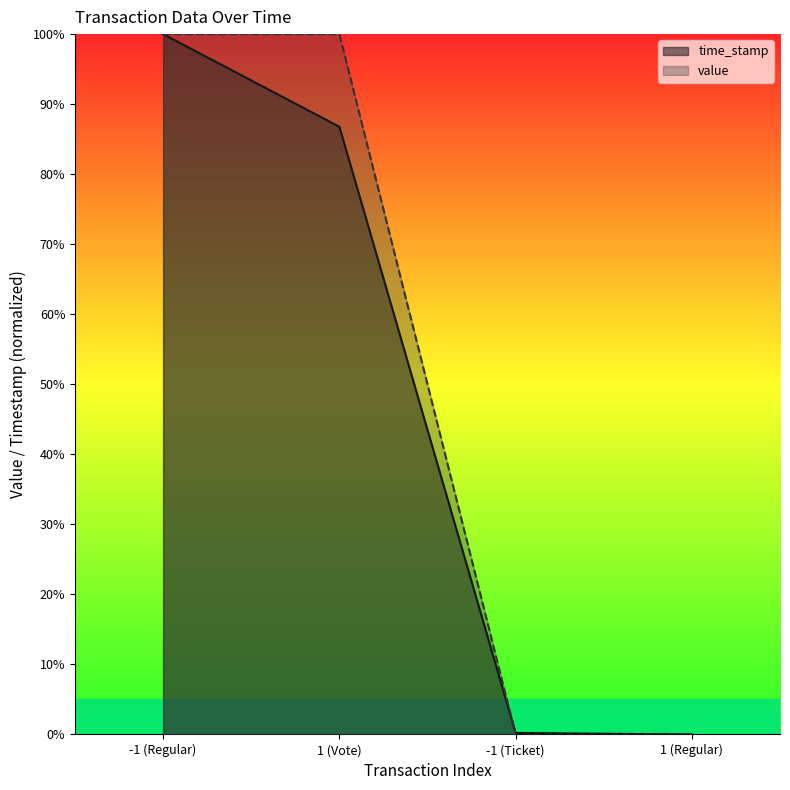

At which label does value reach its peak?

-1 (Regular)